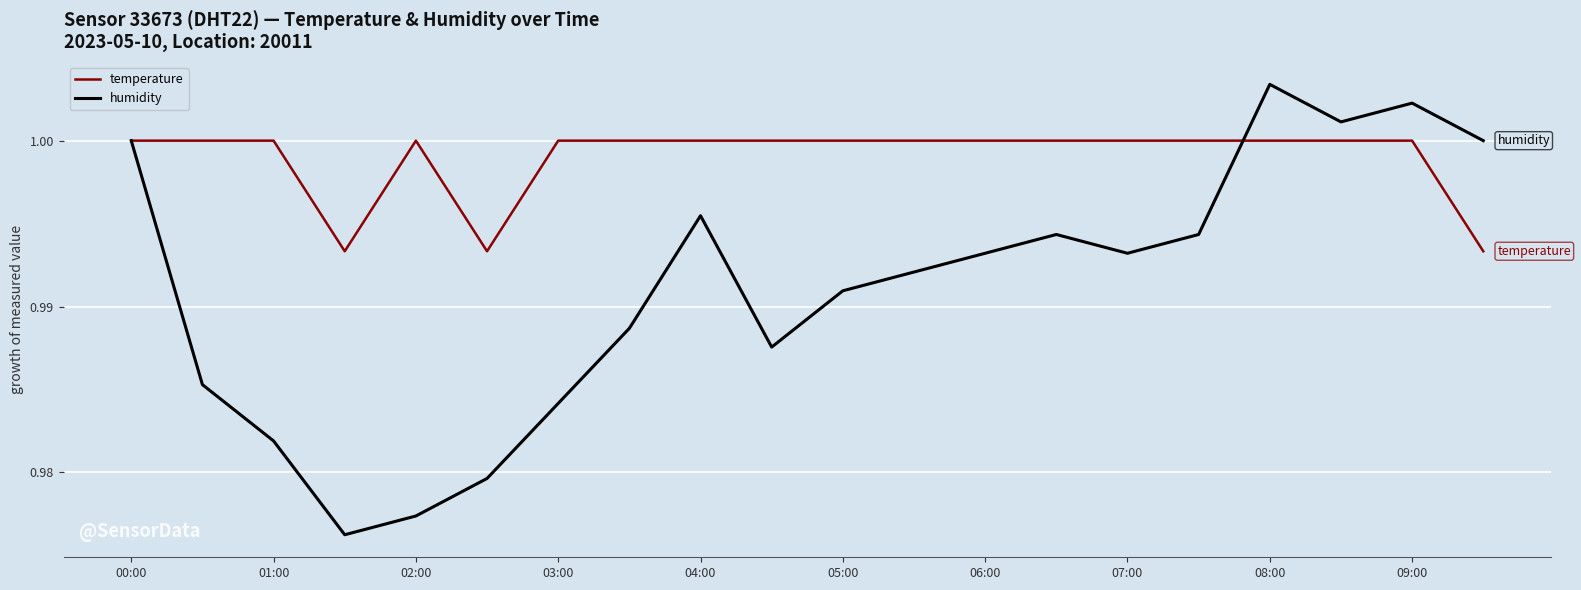

Which series has the largest range (max minus min)?

humidity